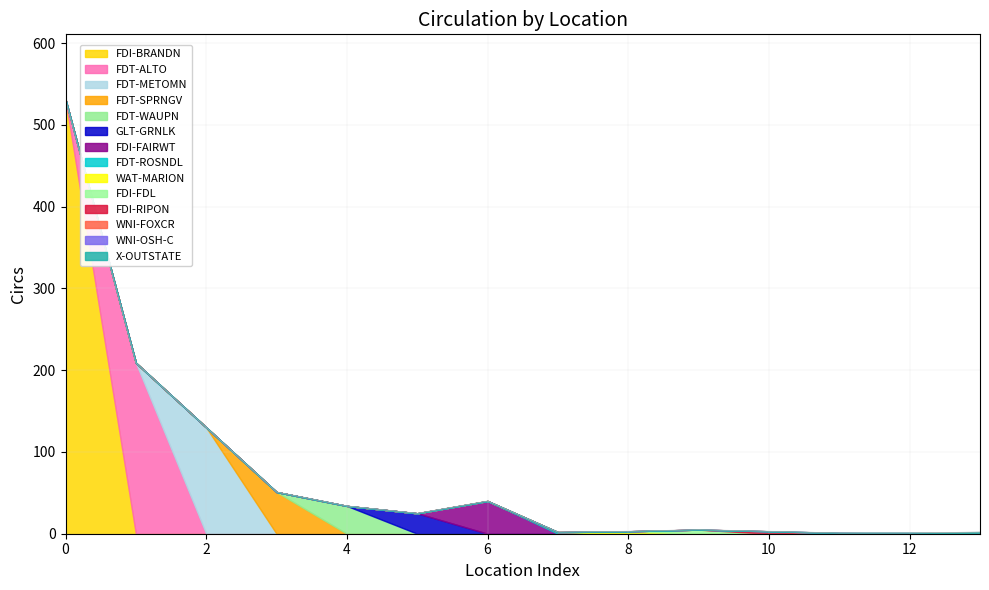

How many lines are shown in the chart?

14